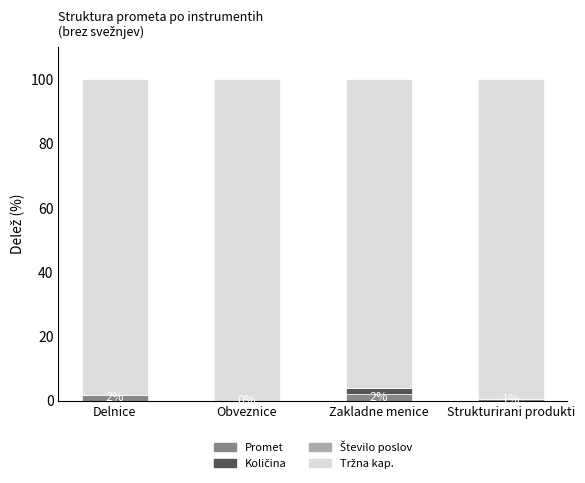

True or false: Tržna kap. has a value of 60.9 at Strukturirani produkti.

False